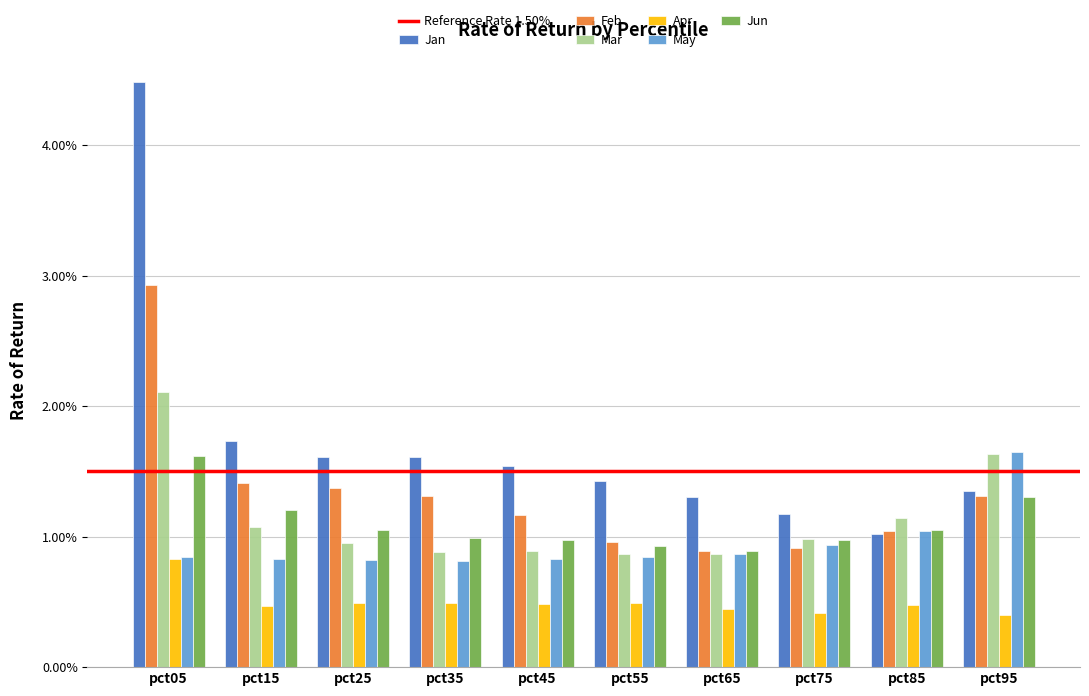

The Jan series shows 1.6 at pct75. True or false?

False